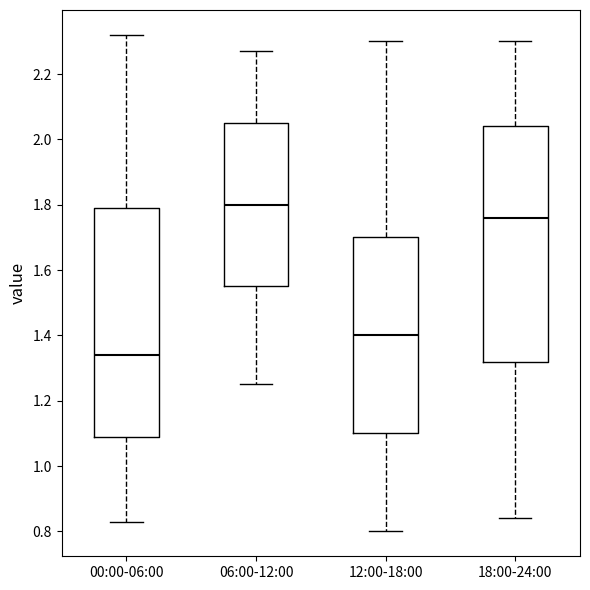

Reading left to right, transcribe this box plot: for each box, give where its median line is, the range the box spans, and where its two whiskers end, as read against the y-axis. The values are not printed on the chart, so give them approximately, as read against the axis.

00:00-06:00: median 1.34, box 1.10 to 1.80, whiskers 0.84 to 2.32
06:00-12:00: median 1.80, box 1.56 to 2.06, whiskers 1.26 to 2.28
12:00-18:00: median 1.40, box 1.10 to 1.70, whiskers 0.80 to 2.30
18:00-24:00: median 1.76, box 1.32 to 2.04, whiskers 0.84 to 2.30